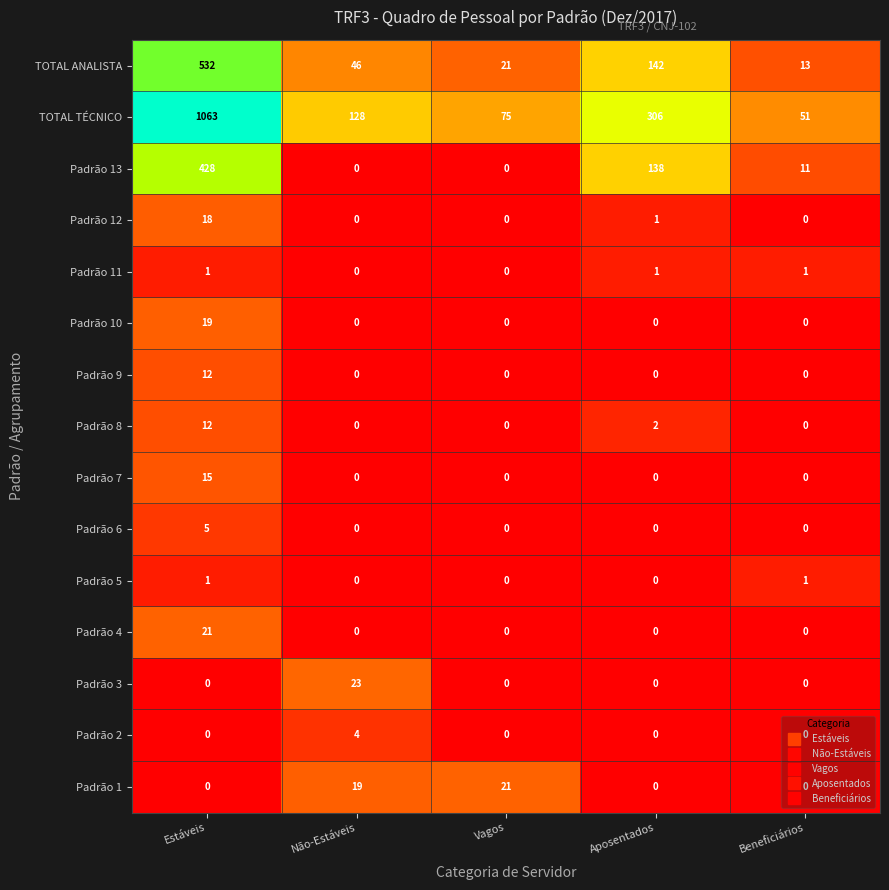

How many positive values does the Padrão 13 series have?

3